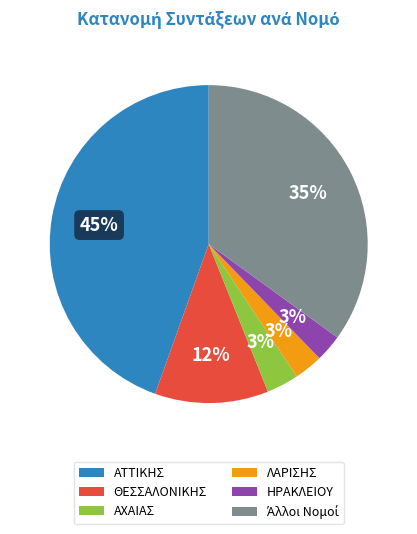

Between ΗΡΑΚΛΕΙΟΥ and ΑΤΤΙΚΗΣ, which is larger?

ΑΤΤΙΚΗΣ